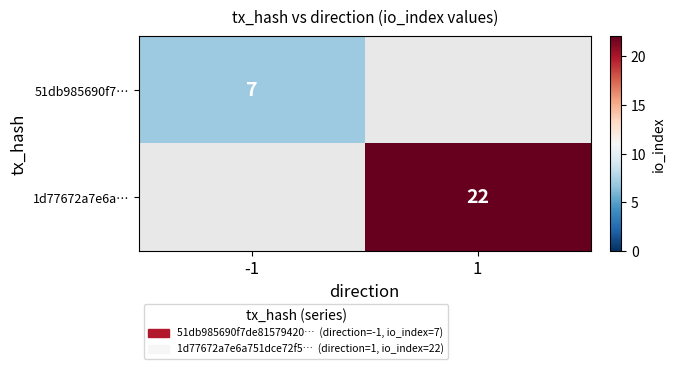

What is the smallest value displayed?

7.0